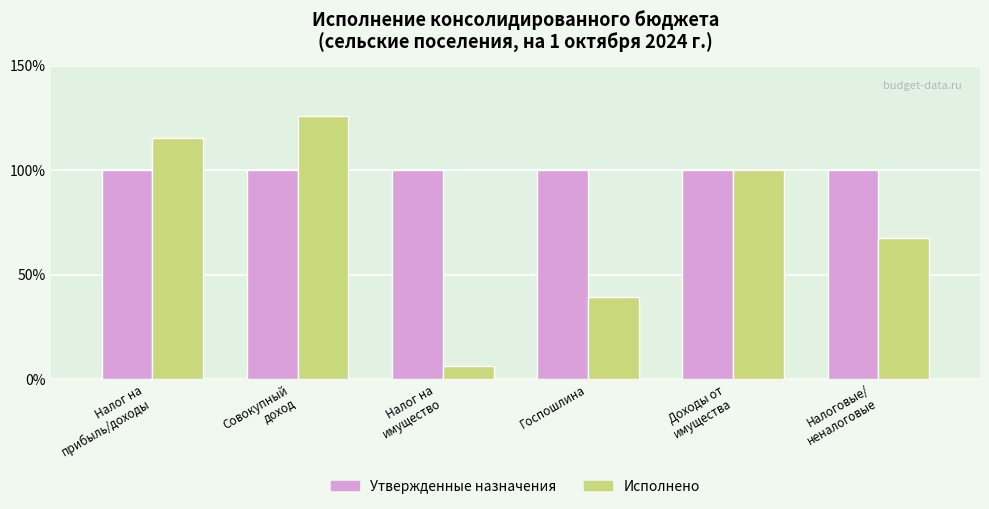

Does the chart contain any negative values?

No